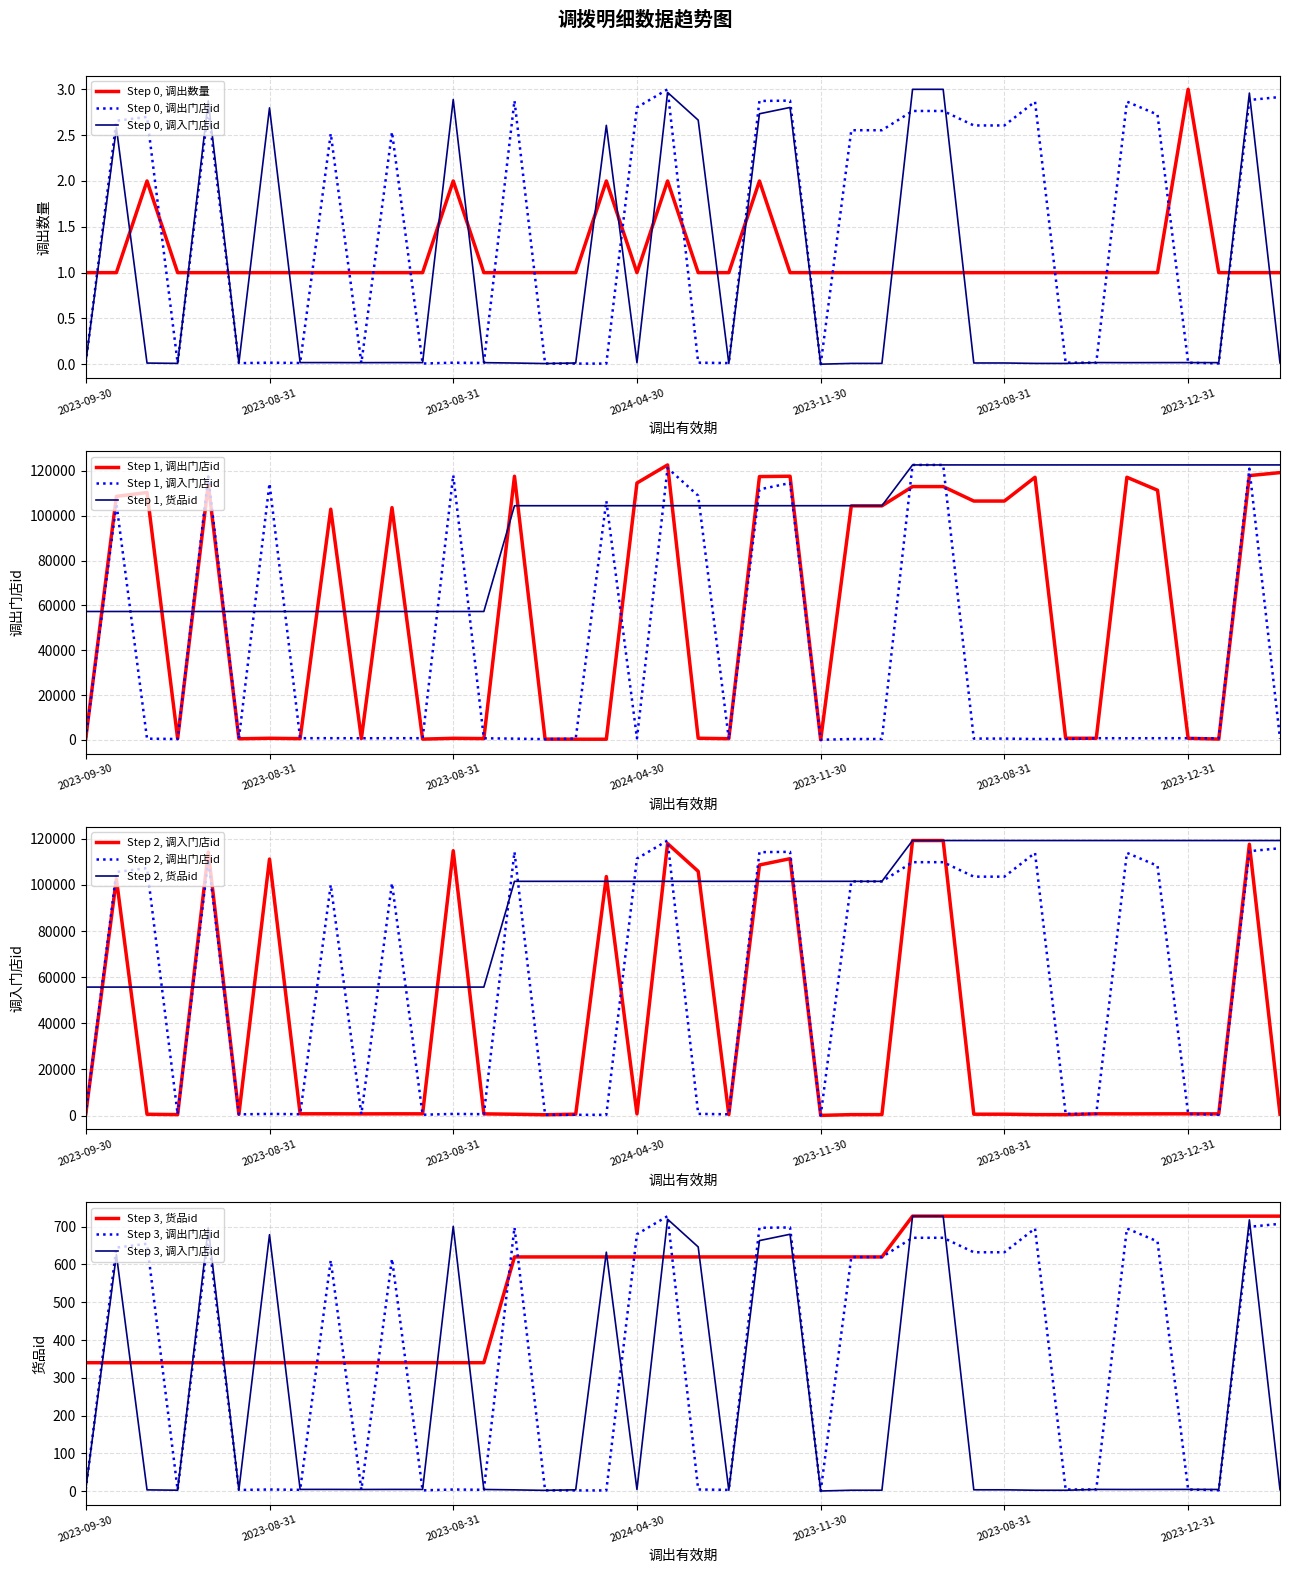

How many values in the 货品id series are below 620?

14